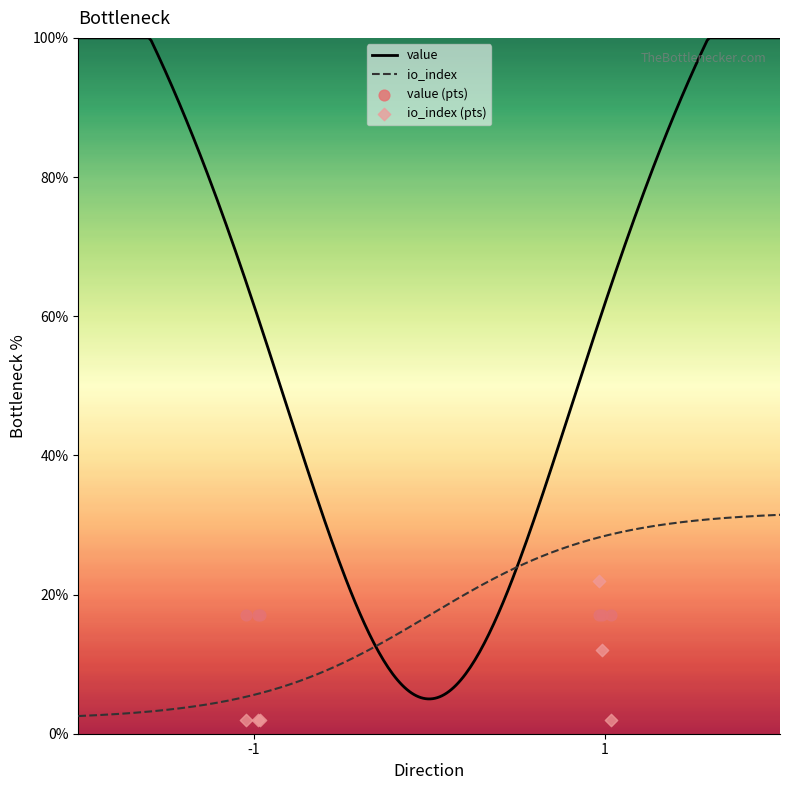

Between 1 and 1, which is larger?

1